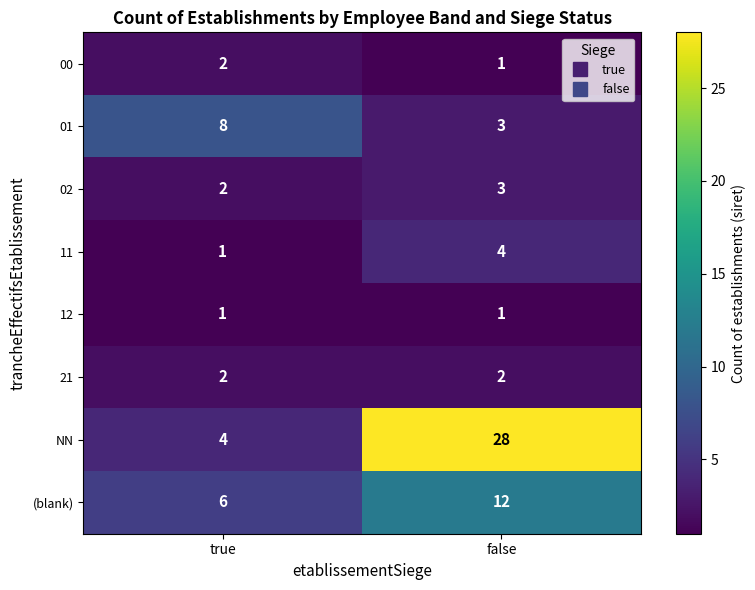

Is it true that (blank) equals 4 at false?

False